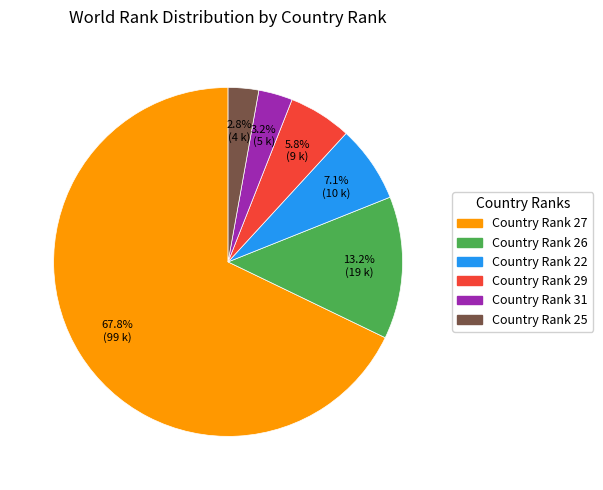

Is there any slice that represents more than half of the pie?

Yes